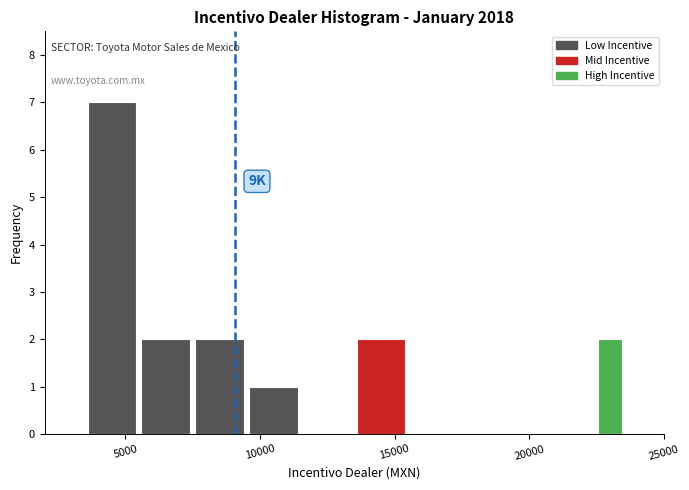

Around what value on the x-axis is the tallest bar? Give the approximate position of its centre, as read against the axis.

4500